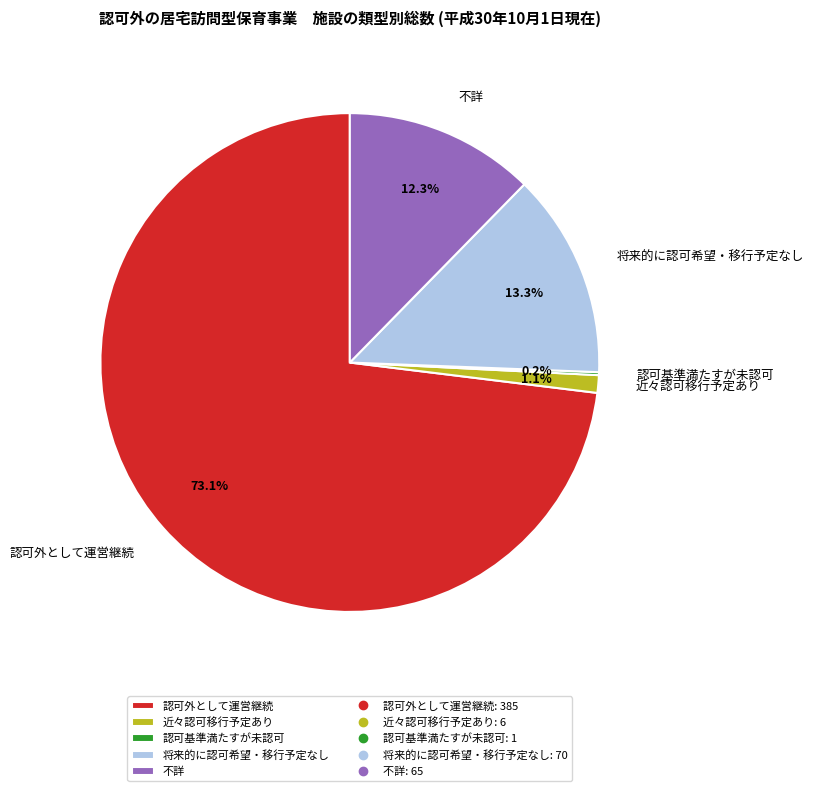

To the nearest percent, what is the difference between the largest and smallest slice percentages?

73%